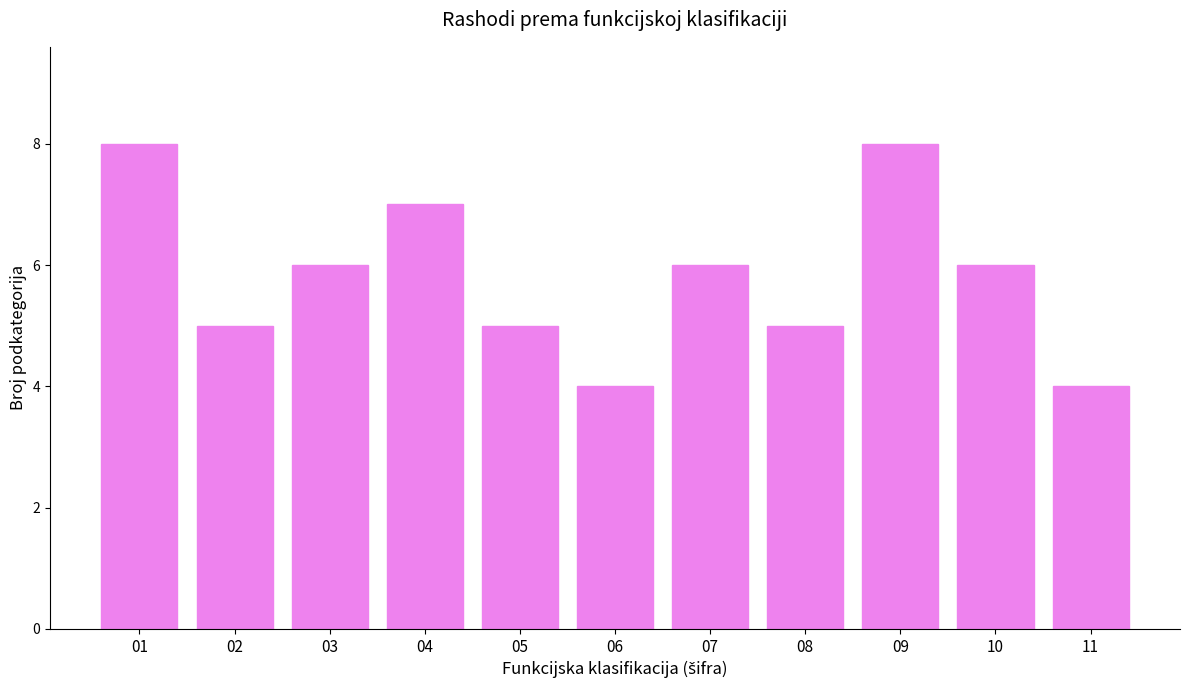

What is the sum of all values?

64